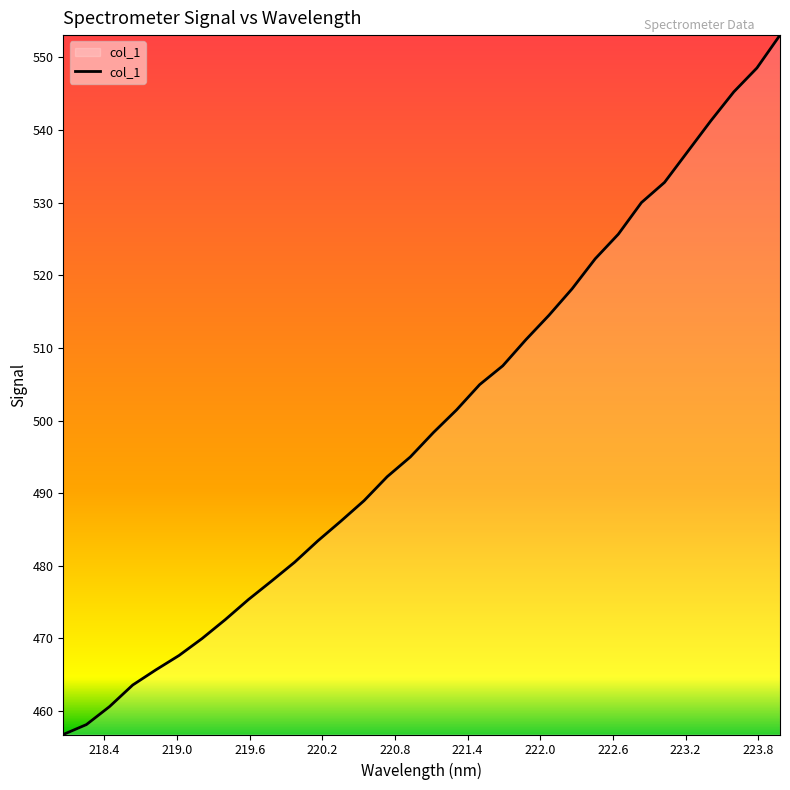

True or false: the data has more than 1 interior local peaks.

False